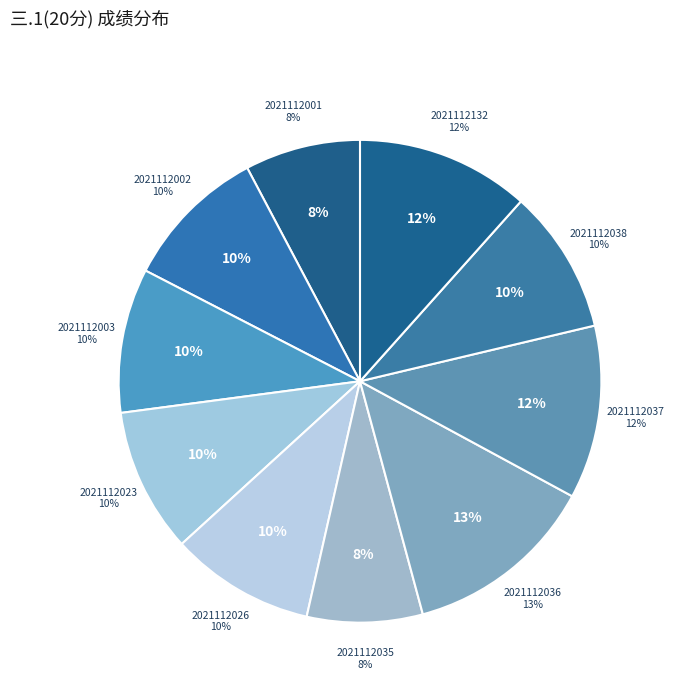

What percentage is NOT represented by 2021112001?

92.3%